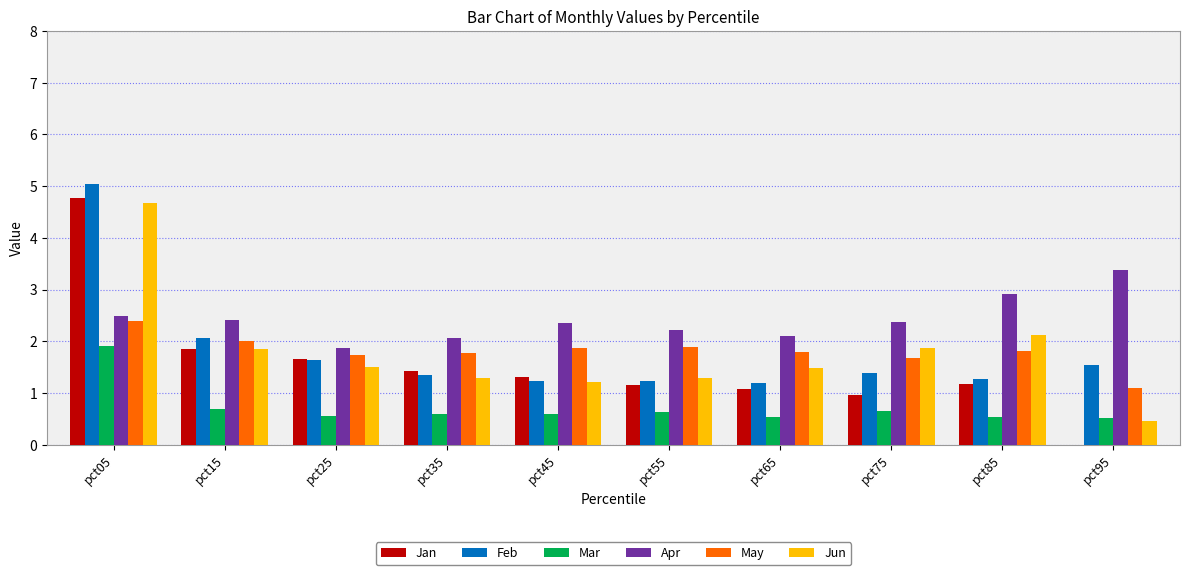

True or false: Jan has a value of 1.2 at pct85.

True